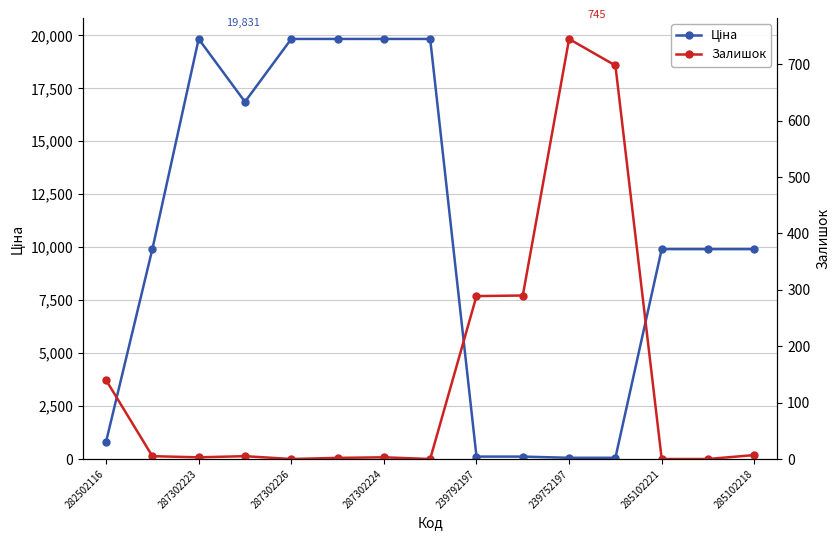

The value of Ціна at 239792197 is 113.3. True or false?

True